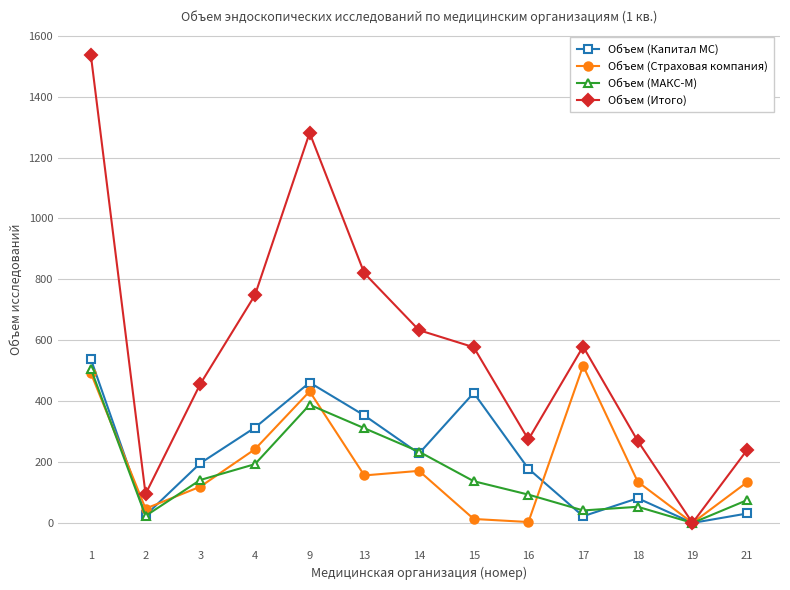

What is the value of the Объем (МАКС-М) point at the 4th from the left?

193